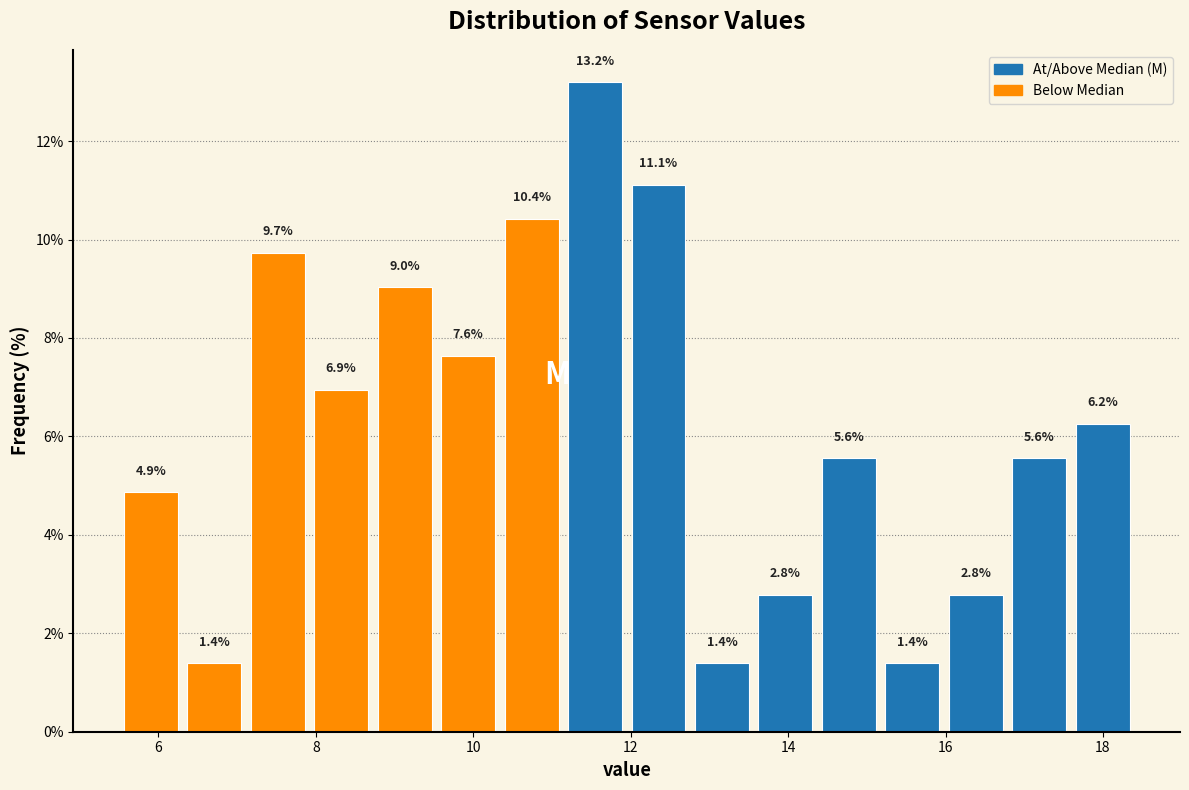

Reading left to right, transcribe this chart: for each bar, give the range it covers on the x-axis and its height. The bar edges are not printed on the chart, so give them approximately, as read against the axis.

5.6 to 6.4: 4.9
6.4 to 7.2: 1.4
7.2 to 8.0: 9.7
8.0 to 8.8: 6.9
8.8 to 9.6: 9.0
9.6 to 10.4: 7.6
10.4 to 11.2: 10.4
11.2 to 12.0: 13.2
12.0 to 12.8: 11.1
12.8 to 13.6: 1.4
13.6 to 14.4: 2.8
14.4 to 15.2: 5.6
15.2 to 16.0: 1.4
16.0 to 16.8: 2.8
16.8 to 17.6: 5.6
17.6 to 18.4: 6.2